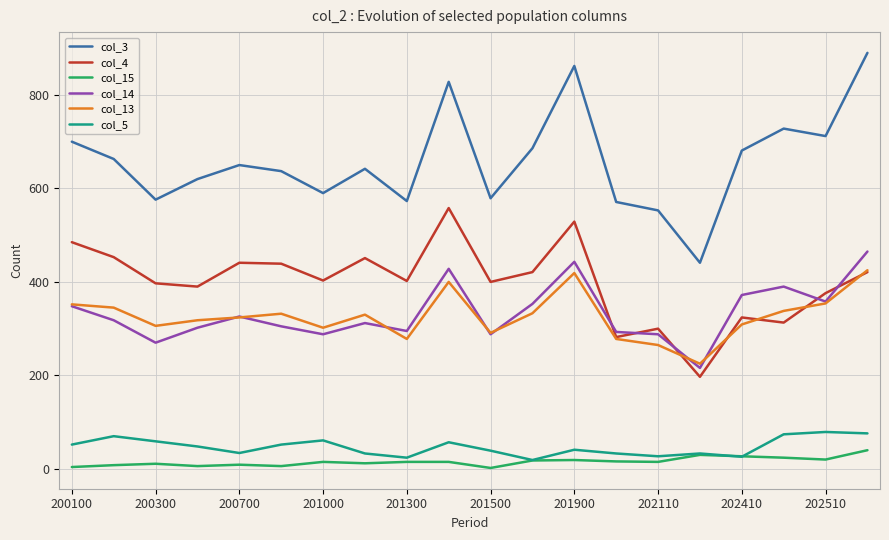

Which series has the largest total across all categories?

col_3